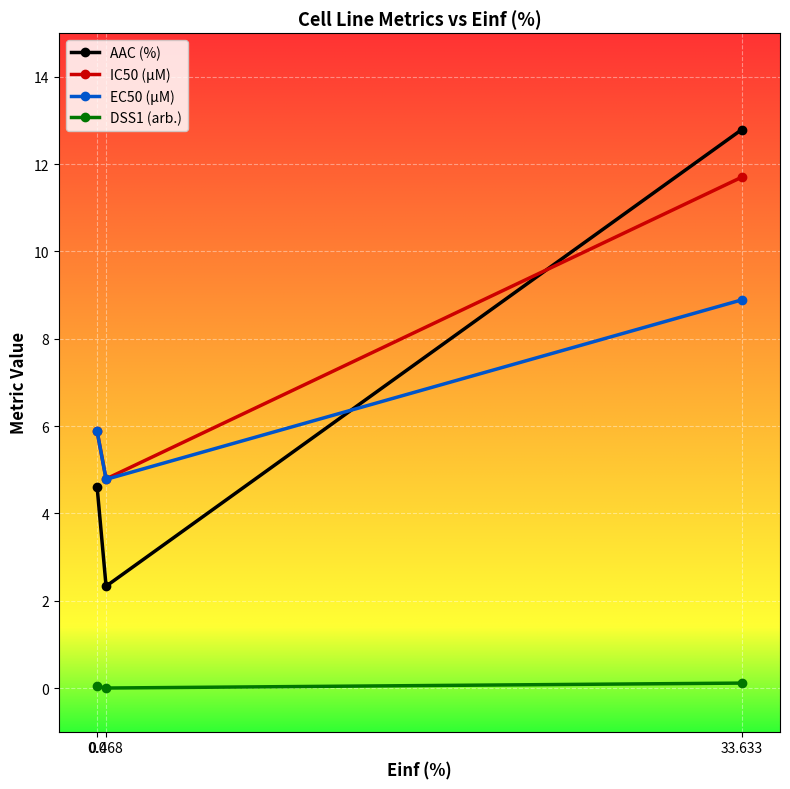

At how many categories does at least one series exceed 11?

1